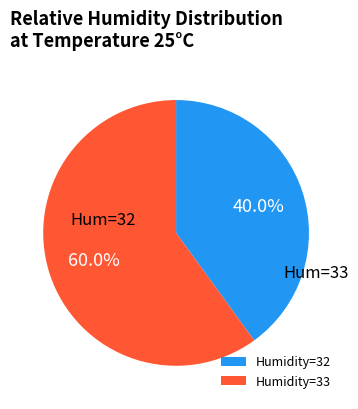

Which has a higher value, Humidity=32 or Humidity=33?

Humidity=33